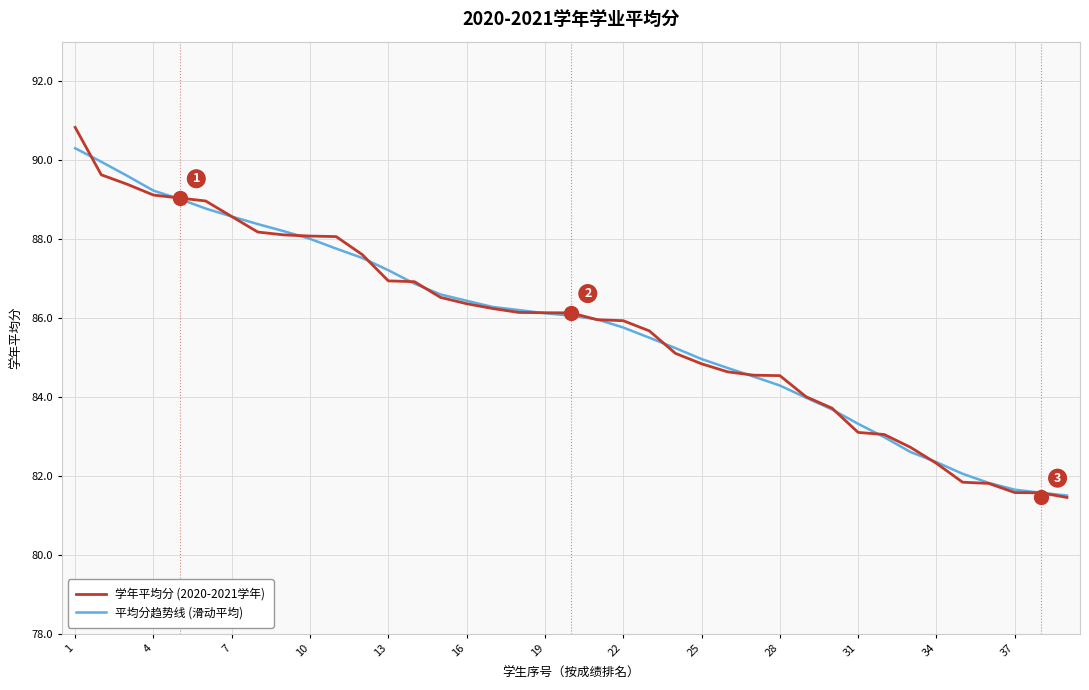

True or false: 学年平均分 (2020-2021学年) and 平均分趋势线 (滑动平均) cross at least once.

True